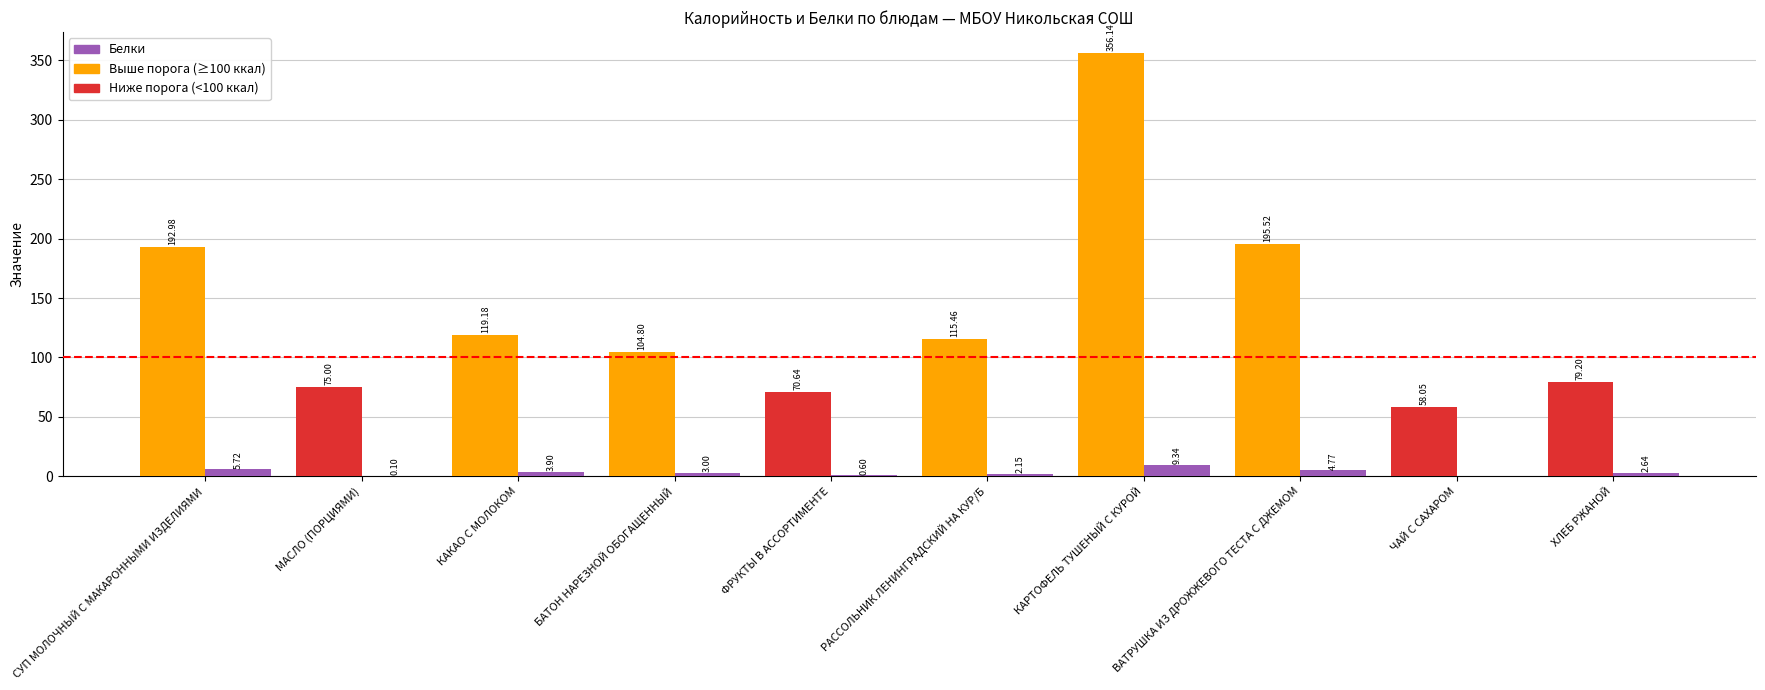

What is the total value across all series at ВАТРУШКА ИЗ ДРОЖЖЕВОГО ТЕСТА С ДЖЕМОМ?

200.3